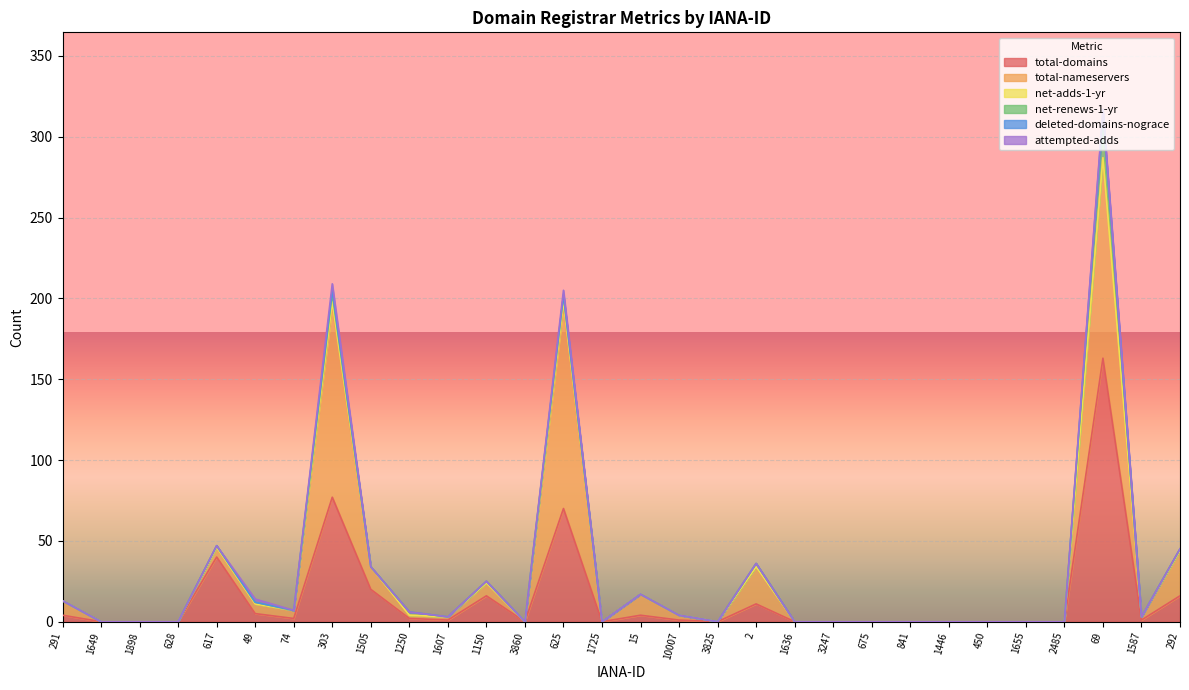

At which label is total-nameservers closest to 62?

292